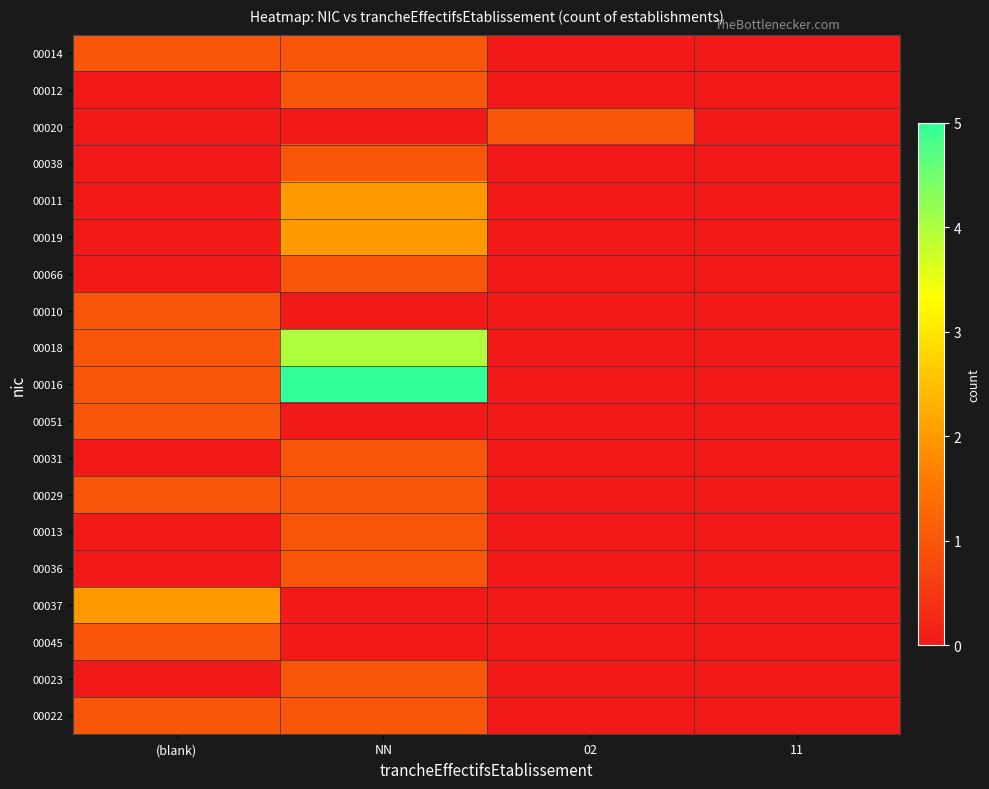

Between NN and 11, which is larger?

NN